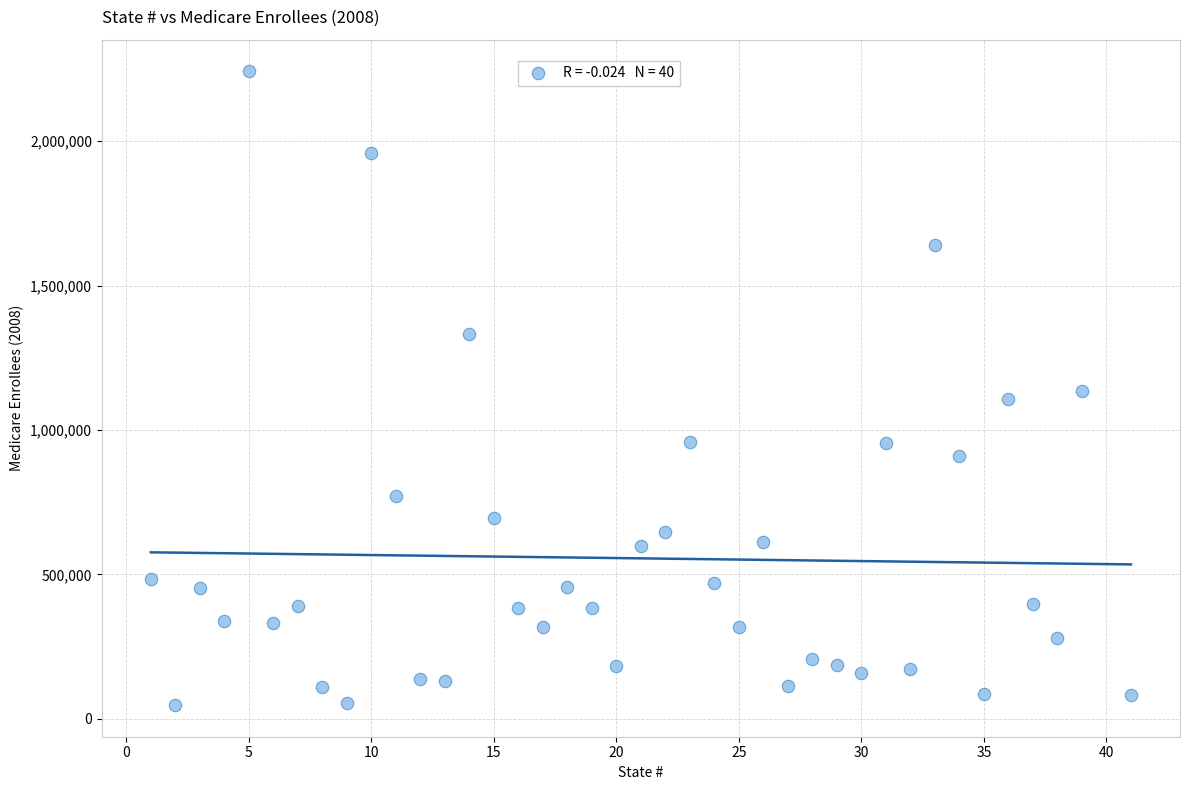

What is the range of Y values (max minus min)?

2194749